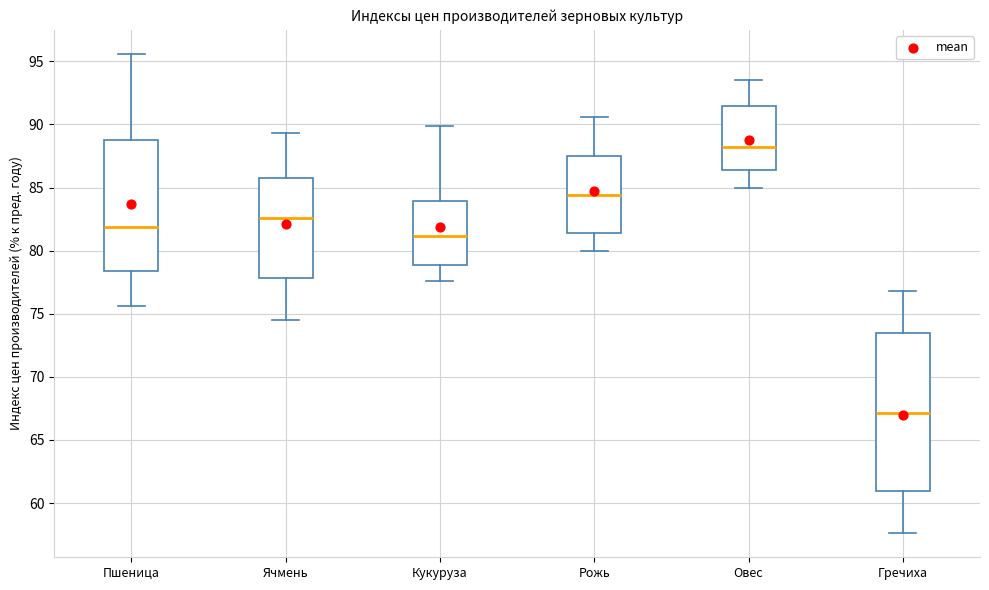

Where is the upper edge of the box for Пшеница on the y-axis? The values are not printed on the chart, so give them approximately, as read against the axis.

89.0